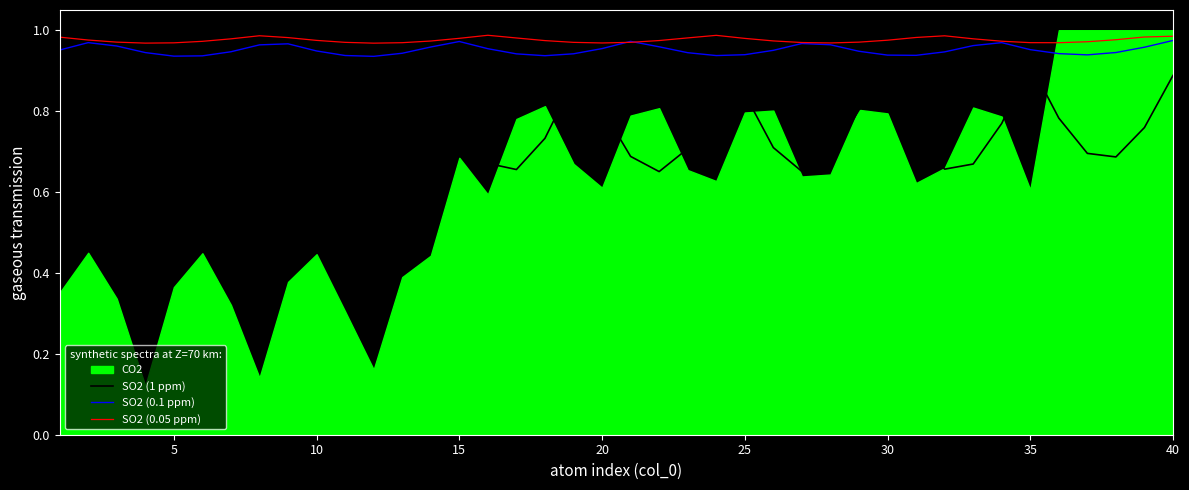

What is the sum of all SO2 (1 ppm) values?

29.8